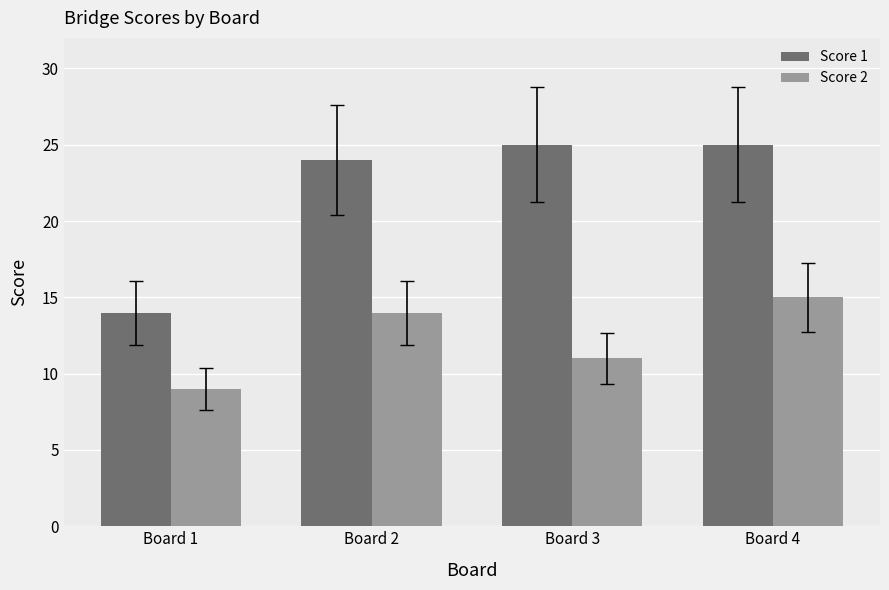

Where is Score 2 nearest to the value 12?

Board 3